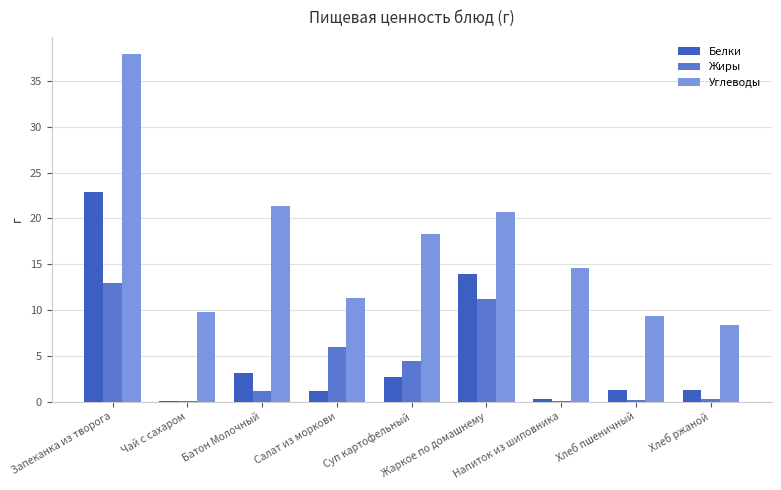

What are all the series names shown in the legend?

Белки, Жиры, Углеводы